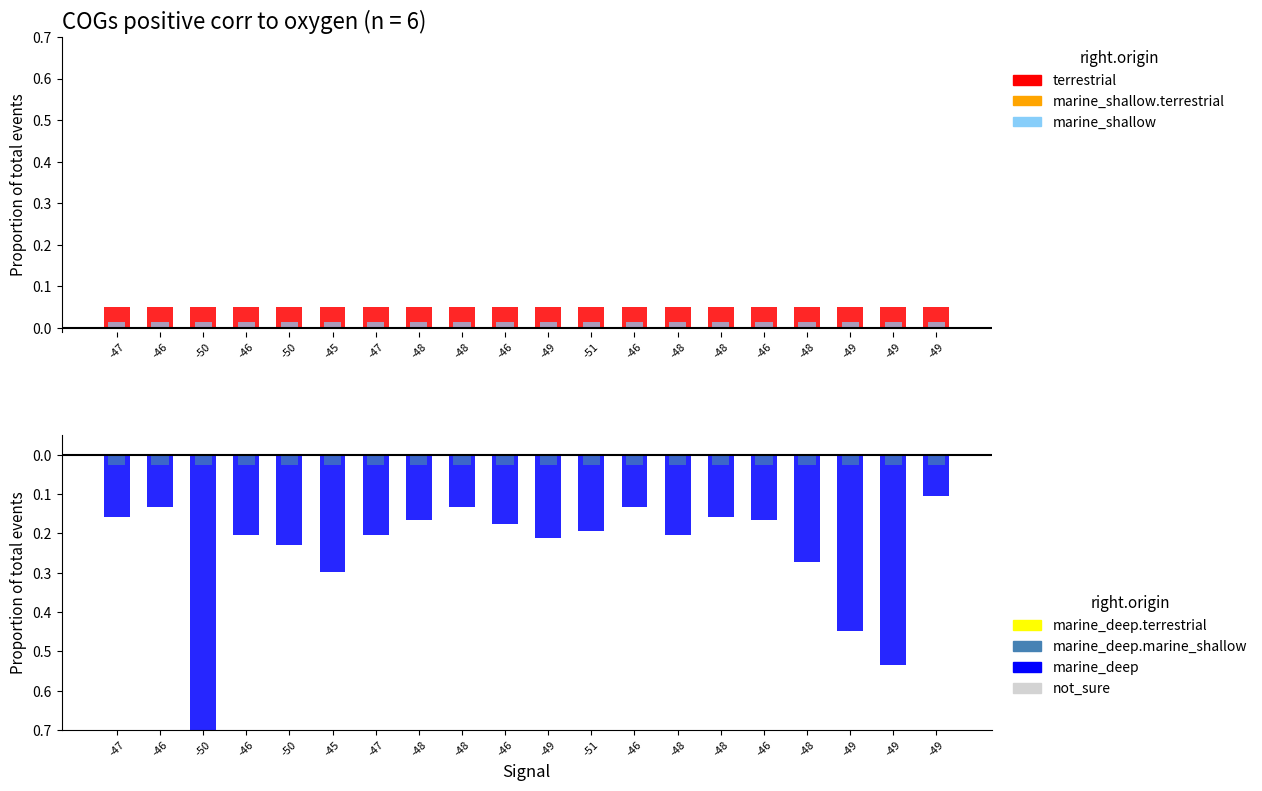

Count the number of data series in this chart.

6